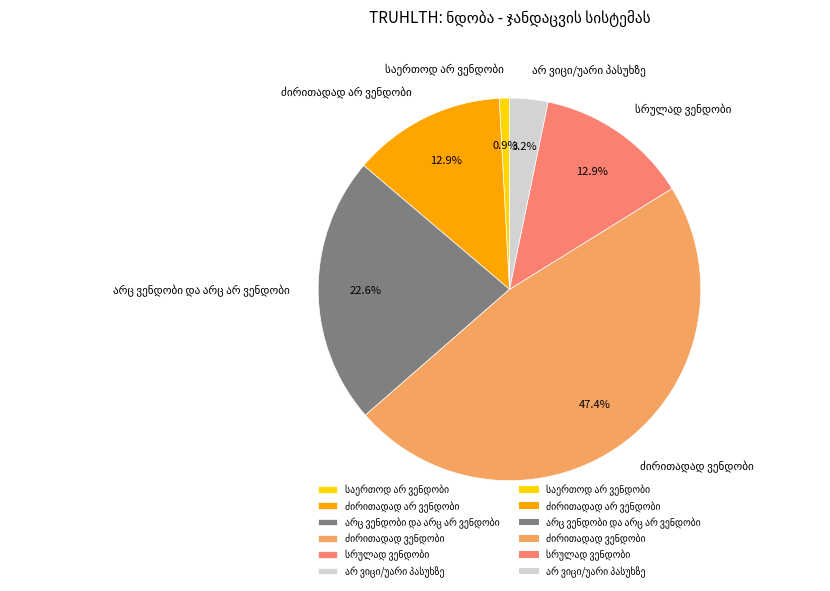

How many slices are in this pie chart?

6